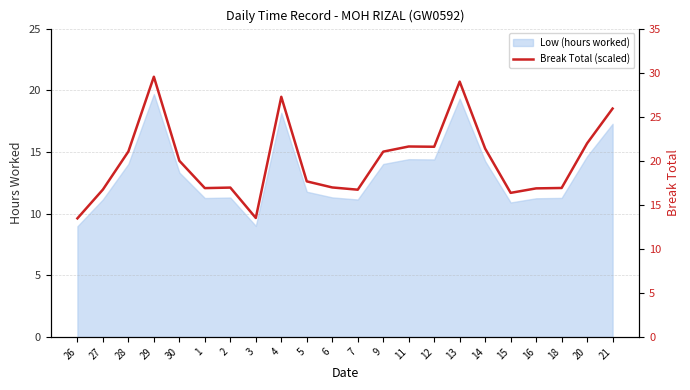

How many lines are shown in the chart?

1